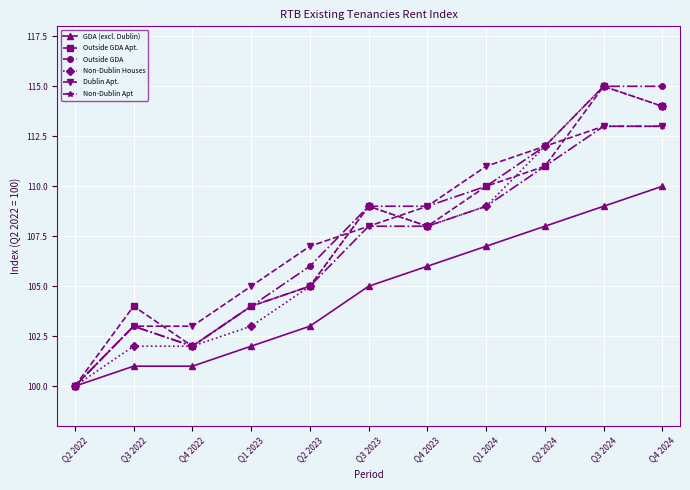

What is the difference between the maximum and minimum values in the Outside GDA Apt. series?

15